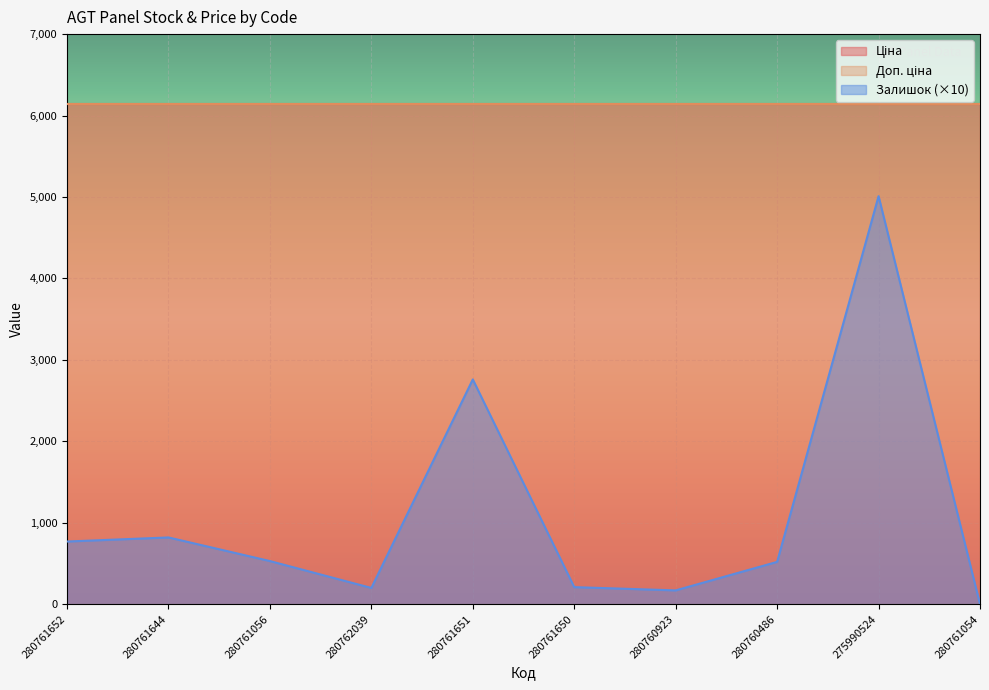

True or false: Доп. ціна has more than 1 points higher than both neighbors.

False